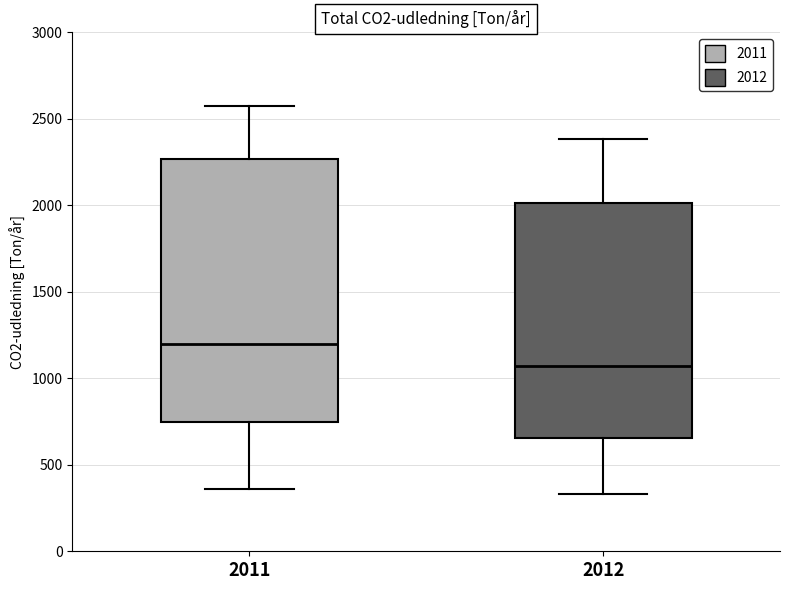

Which box has the lowest median line?

2012